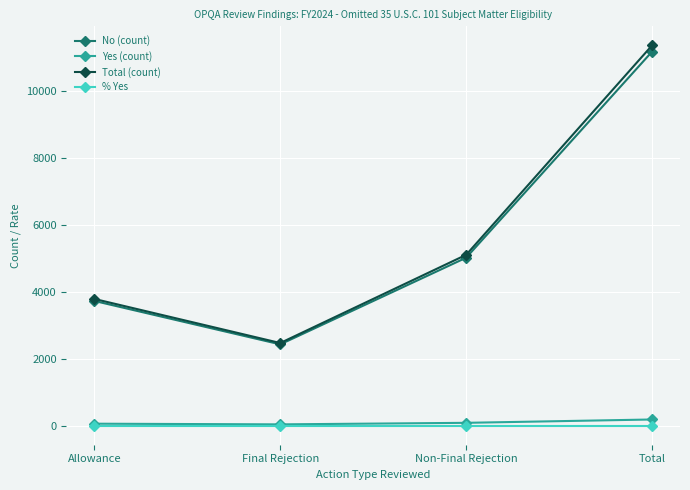

Where is the first local minimum for No (count)?

Final Rejection